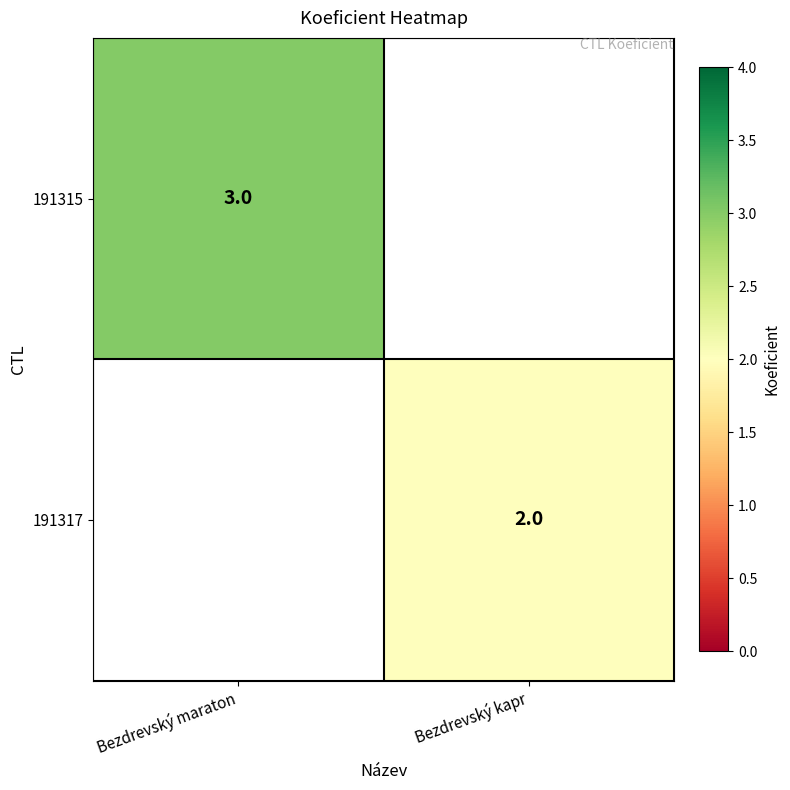

Which category has the lowest value across all series?

Bezdrevský kapr